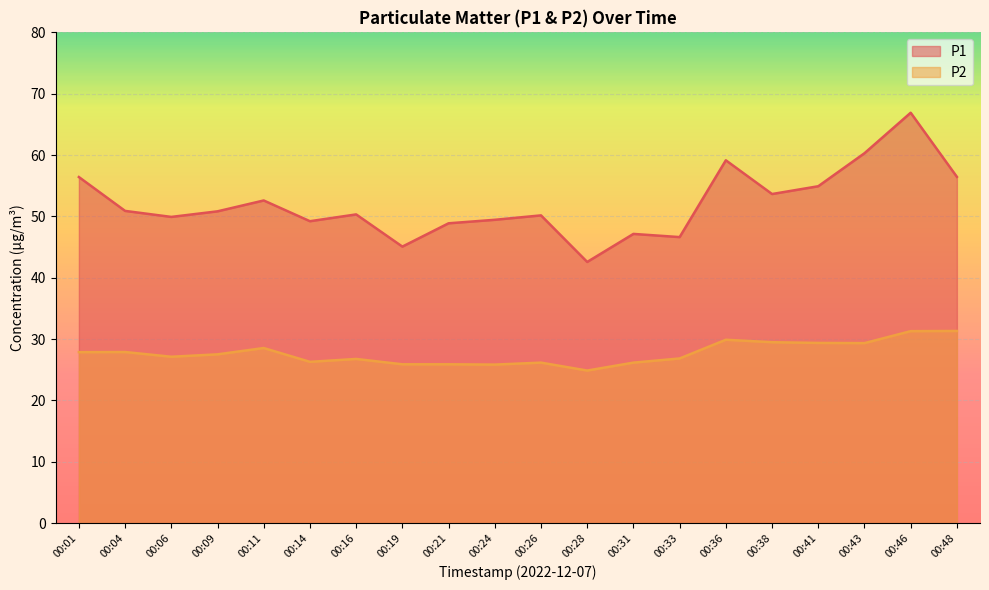

Reading right to left, what are all the values shown in this chart?

P1: 56.5	66.9	60.3	54.9	53.6	59.1	46.6	47.1	42.6	50.2	49.5	48.9	45.1	50.3	49.2	52.6	50.8	49.9	50.9	56.4
P2: 31.3	31.3	29.4	29.4	29.5	29.9	26.9	26.2	24.9	26.2	25.9	25.9	25.9	26.8	26.3	28.6	27.5	27.1	27.9	27.9